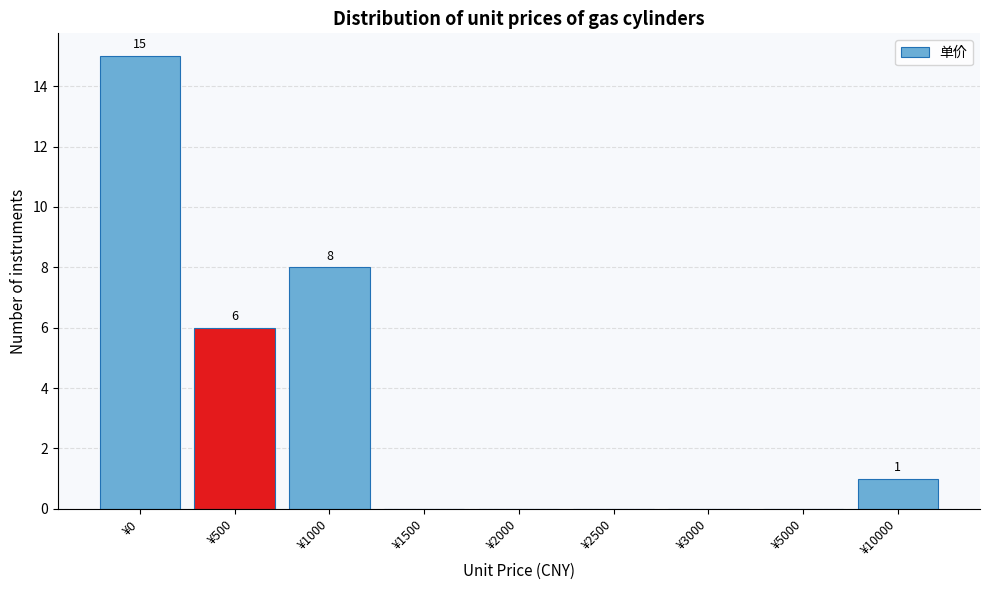

Reading left to right, extract all data points from this chart.

¥0=15	¥500=6	¥1000=8	¥1500=0	¥2000=0	¥2500=0	¥3000=0	¥5000=0	¥10000=1